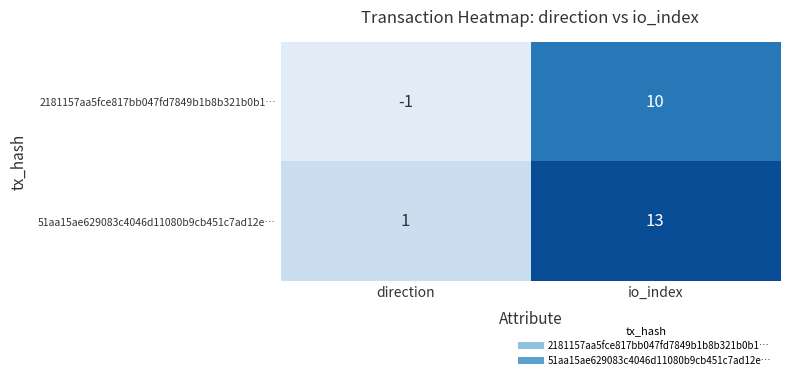

Which series has the widest spread of values?

51aa15ae629083c4046d11080b9cb451c7ad12e…